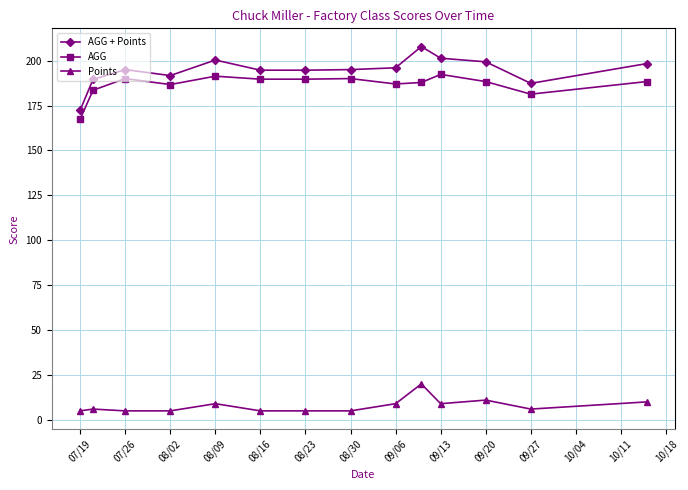

True or false: AGG + Points has more than 0 points higher than both neighbors.

True